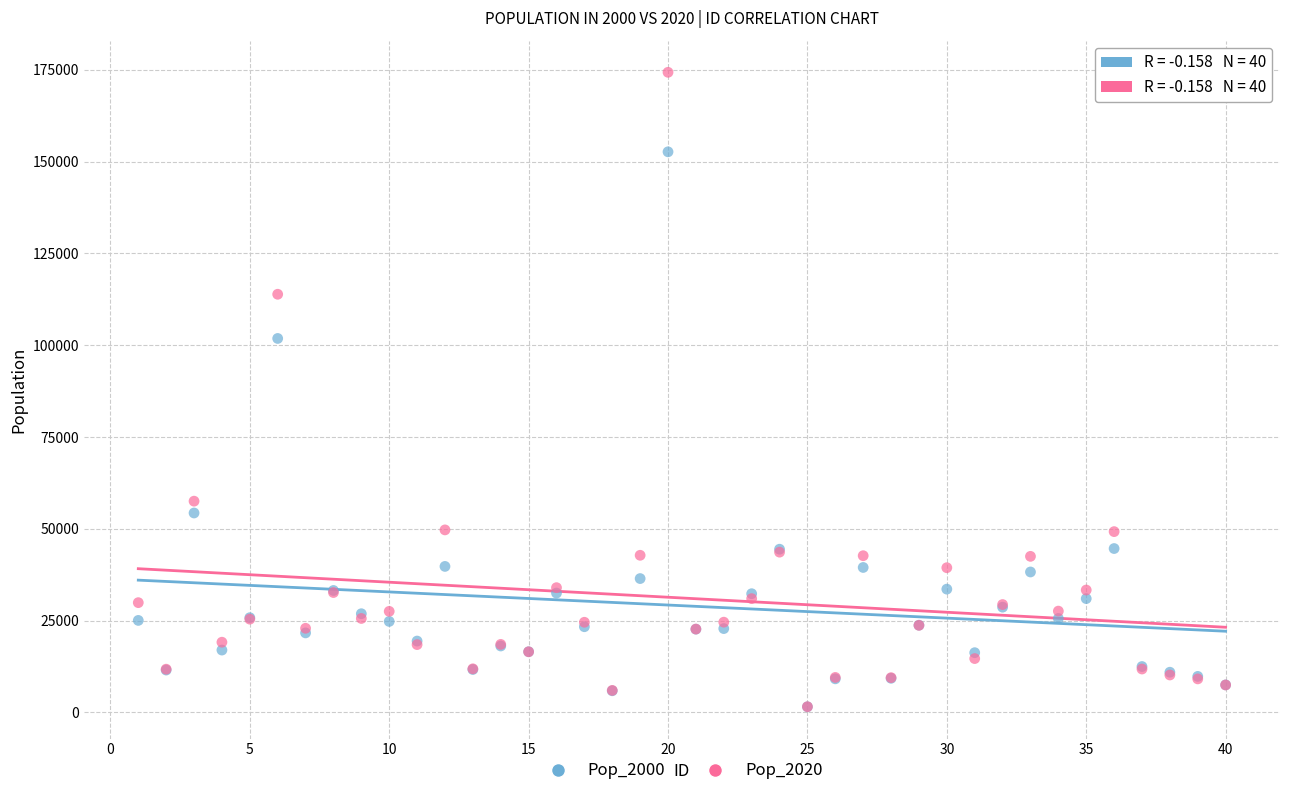

Across all series, what Y value is closest to 87914?

101830.5